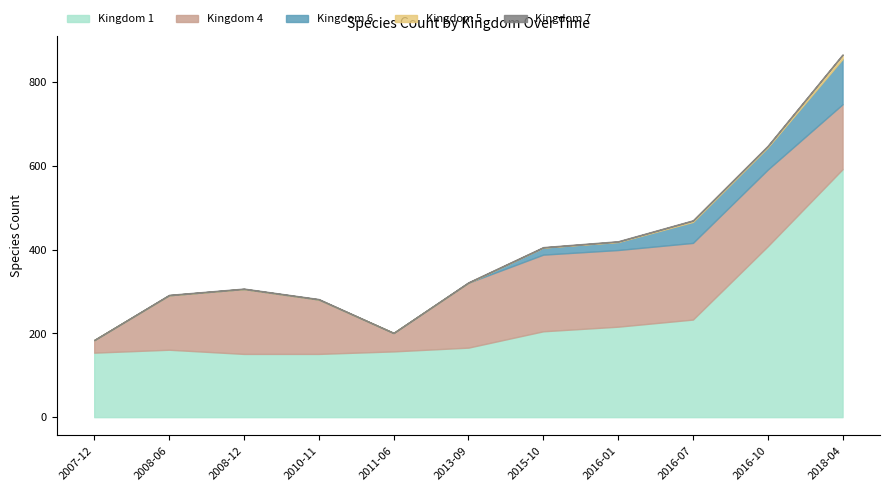

Is it true that 4 equals 30 at 2007-12?

True